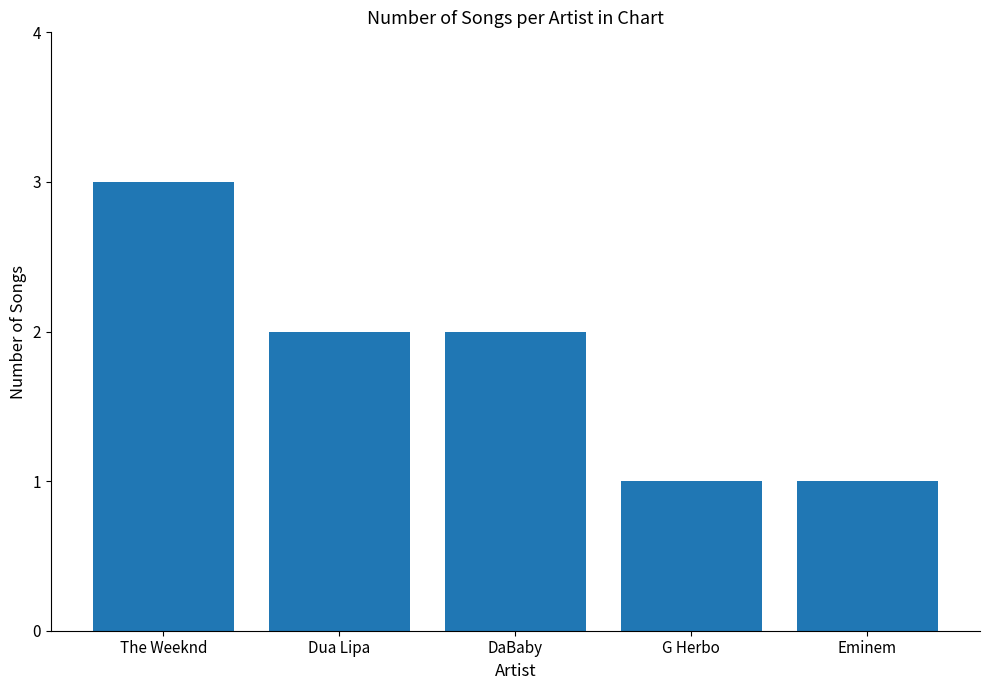

What is the label of the 3rd bar from the left?

DaBaby